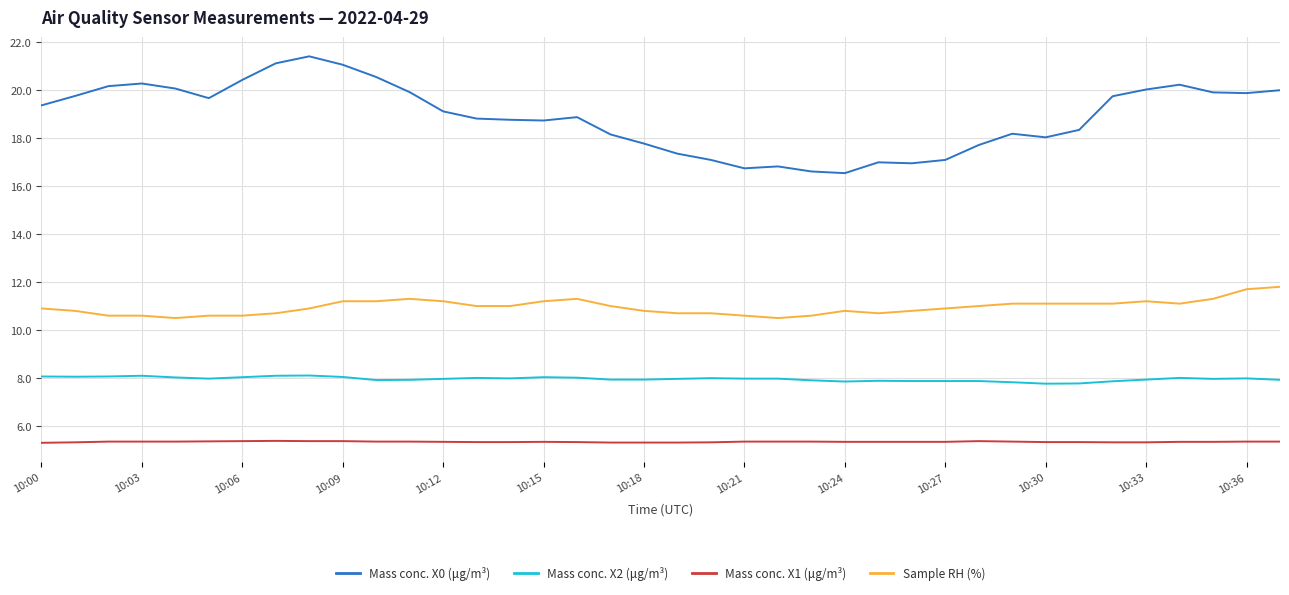

What is the minimum value shown in the chart?

5.3